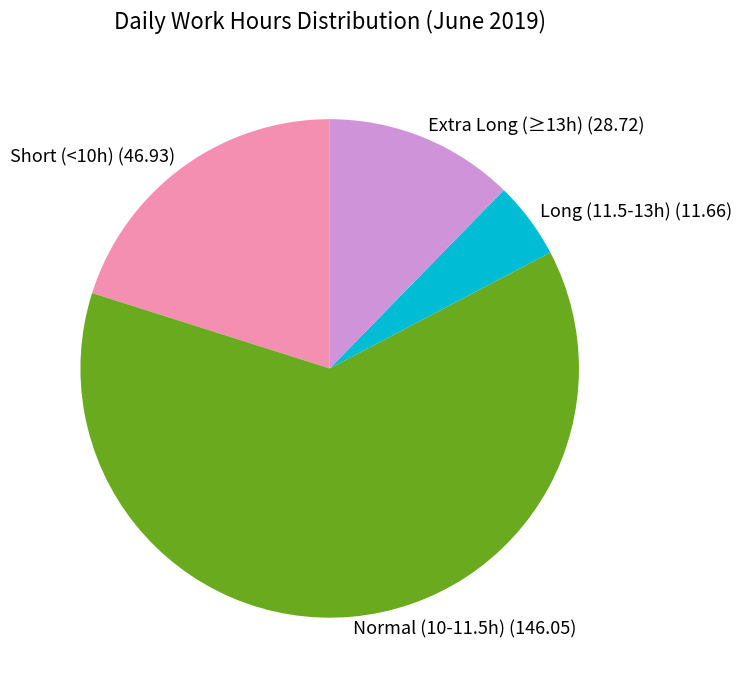

True or false: Short (<10h) (46.93) accounts for 20% of the total.

True